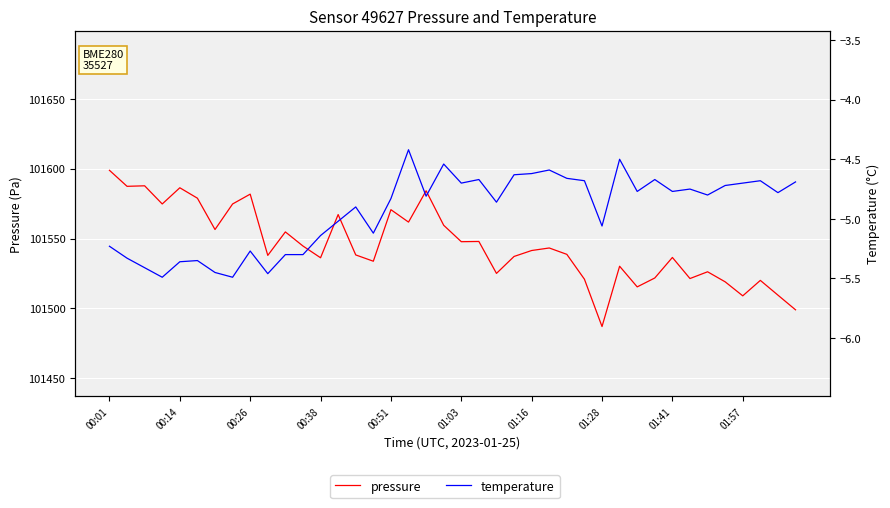

What is the difference between the second highest and minimum values in the pressure series?

100.7